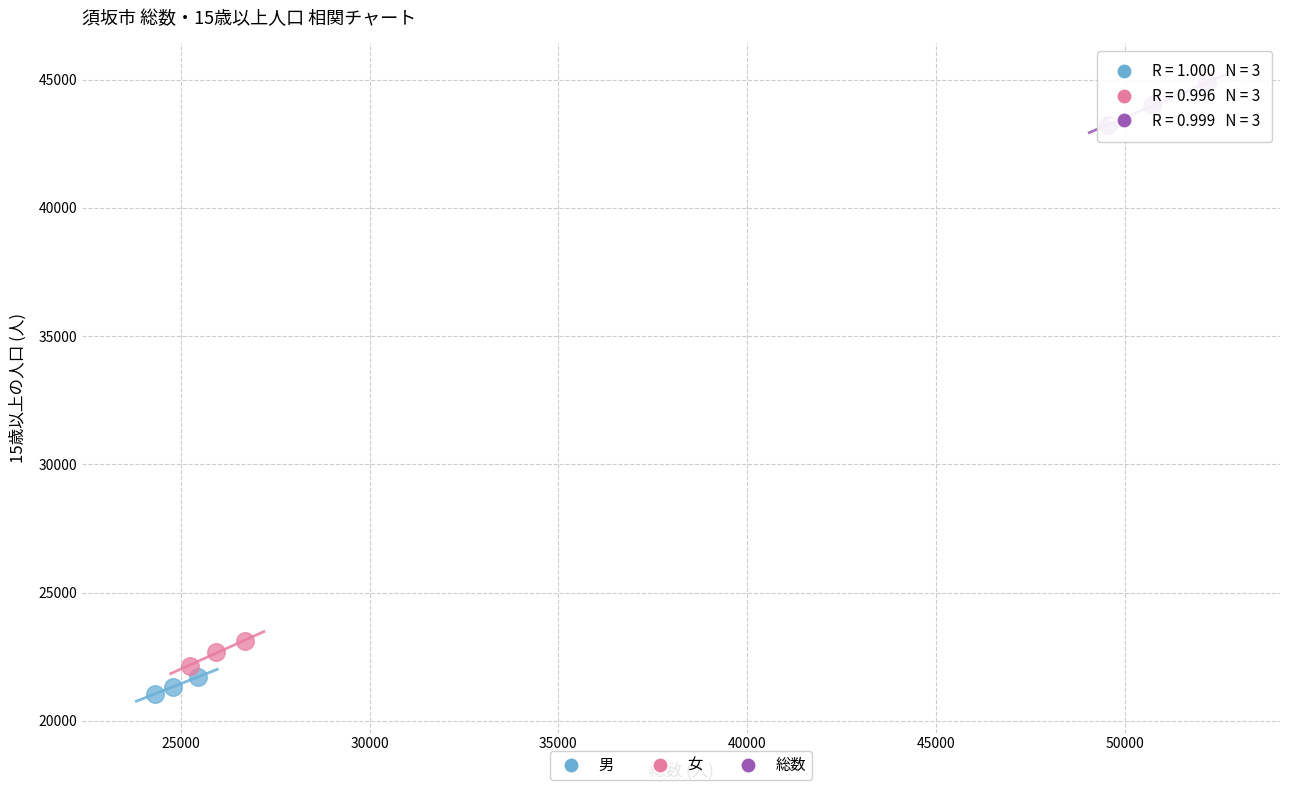

Which series has the widest spread of Y values?

総数